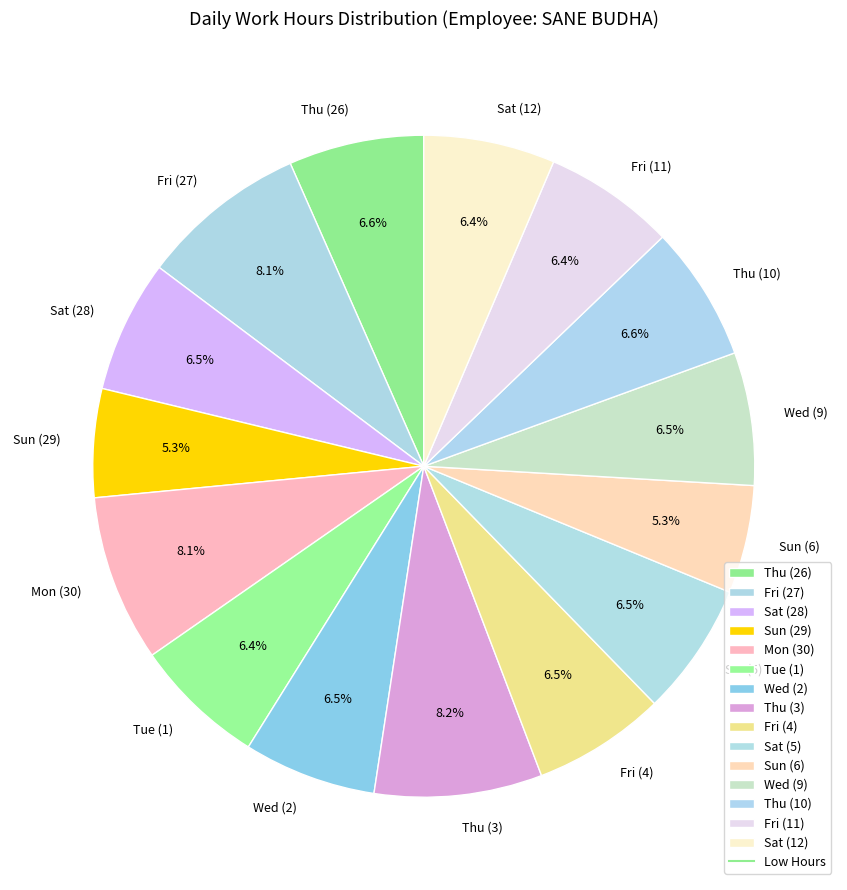

How many slices are in this pie chart?

15